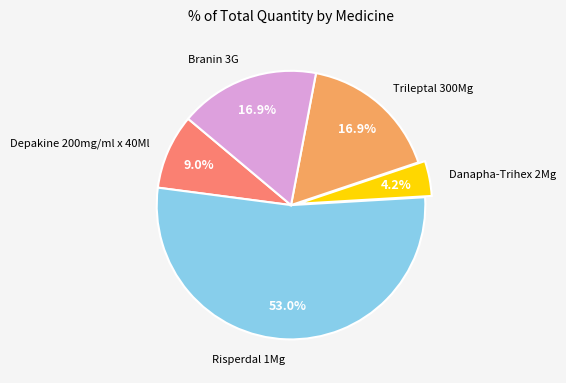

How many slices are in this pie chart?

5